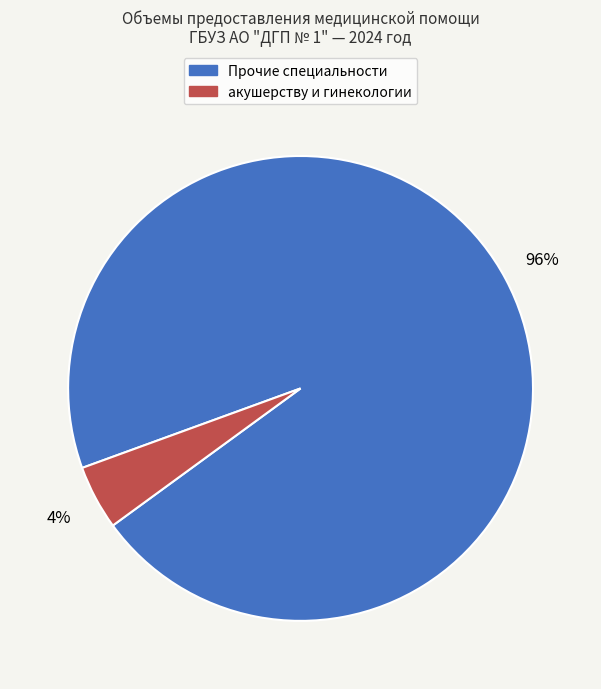

To the nearest percent, what is the average slice percentage?

50%